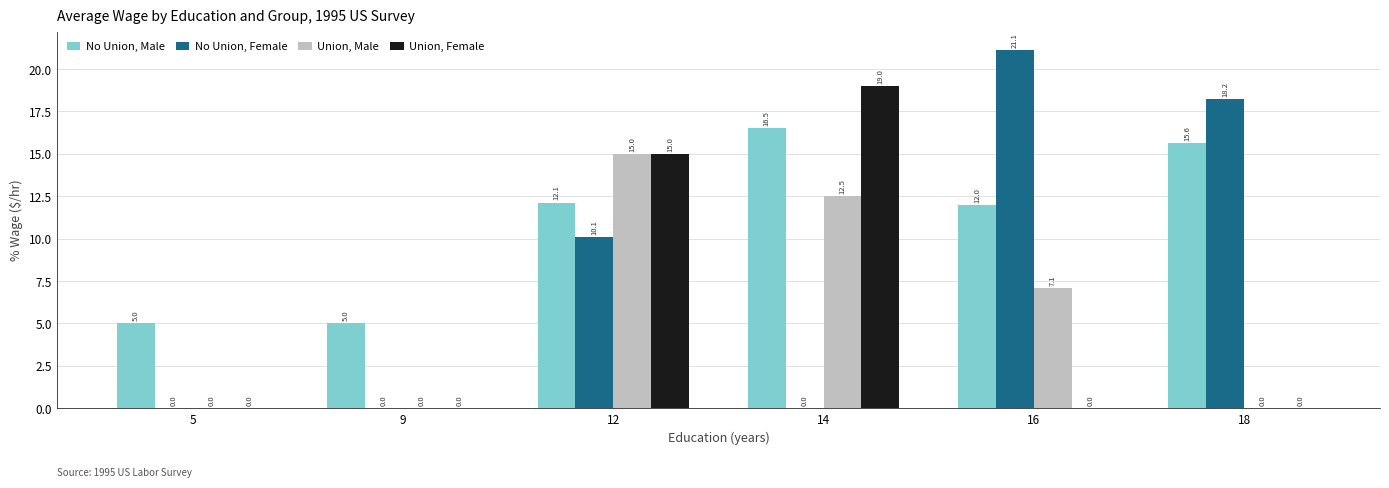

At which category is the sum across all series the highest?

12